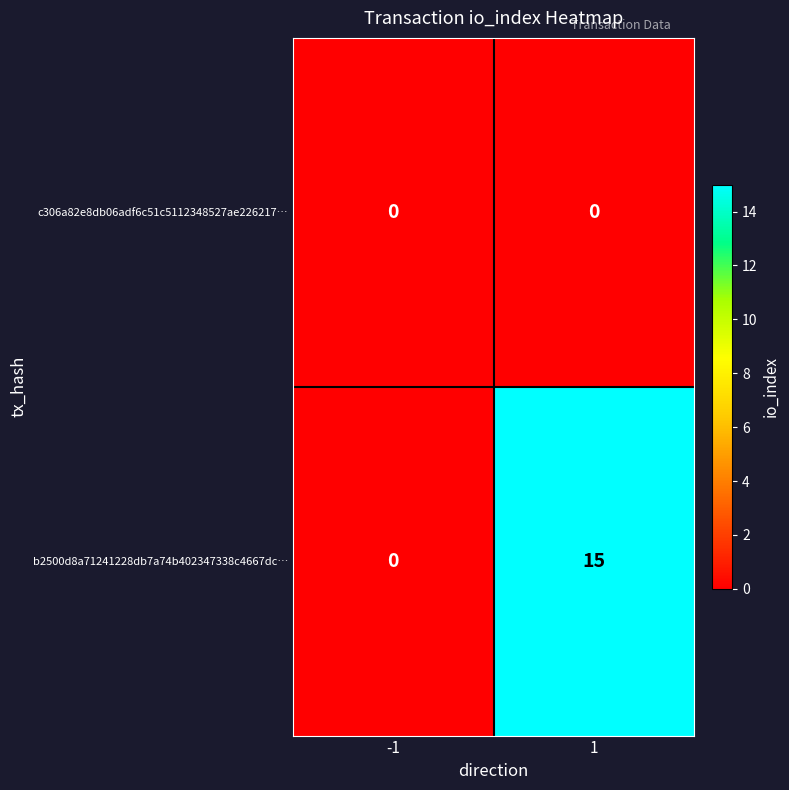

How many distinct data groups are displayed?

2